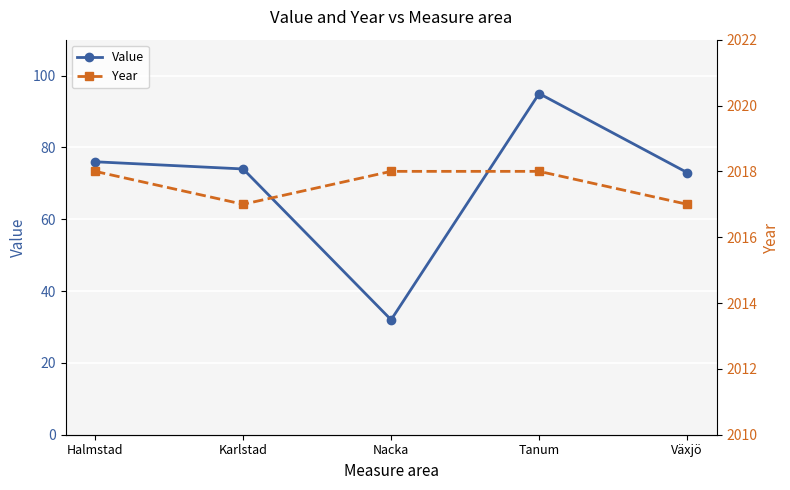

What position from the left is Karlstad?

2